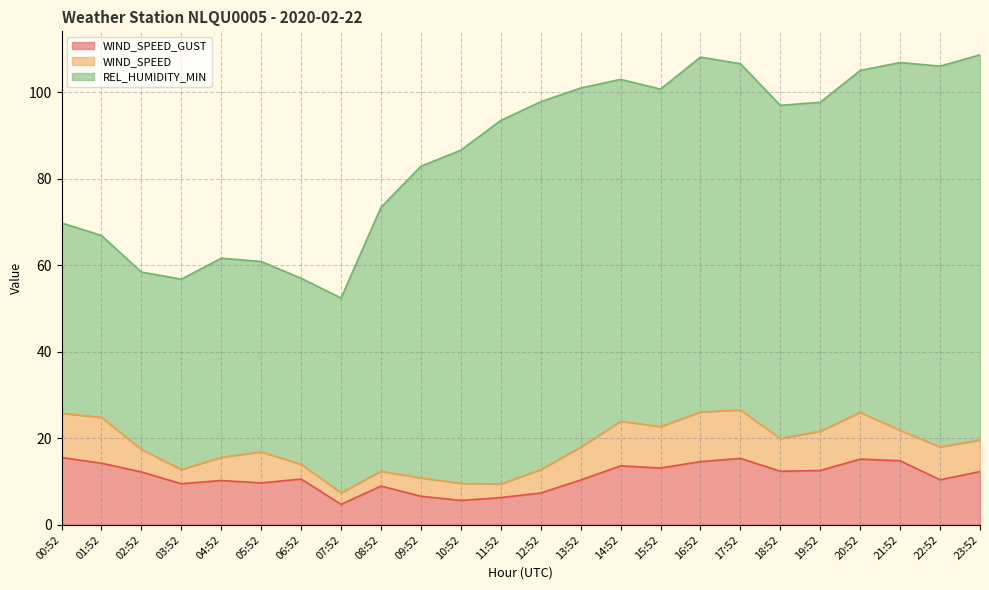

What is the label of the 21st point from the right?

03:52